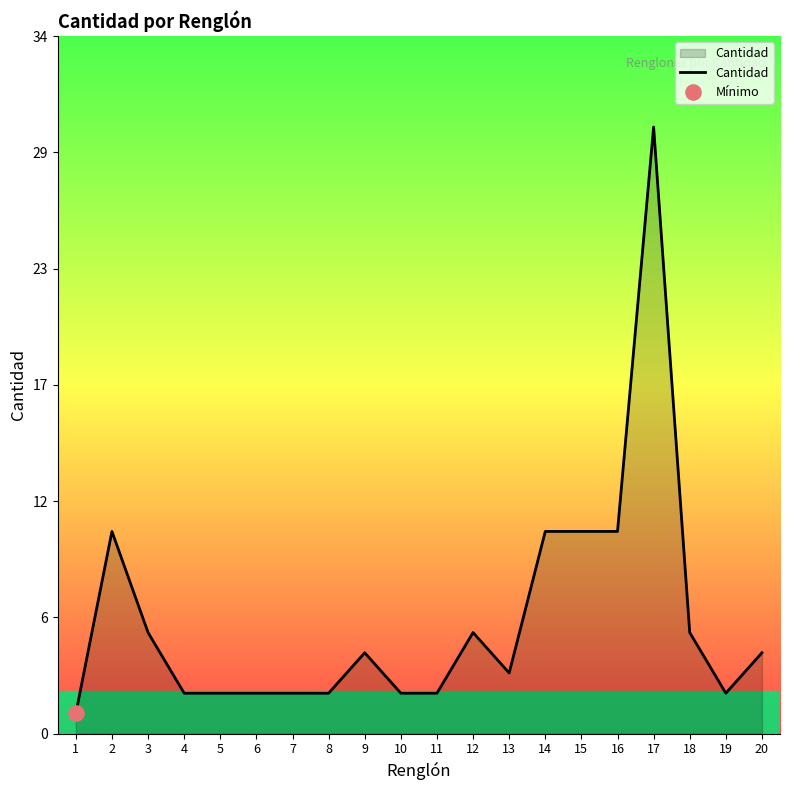

What is the ratio of the value at 5 to the value at 16?

0.2